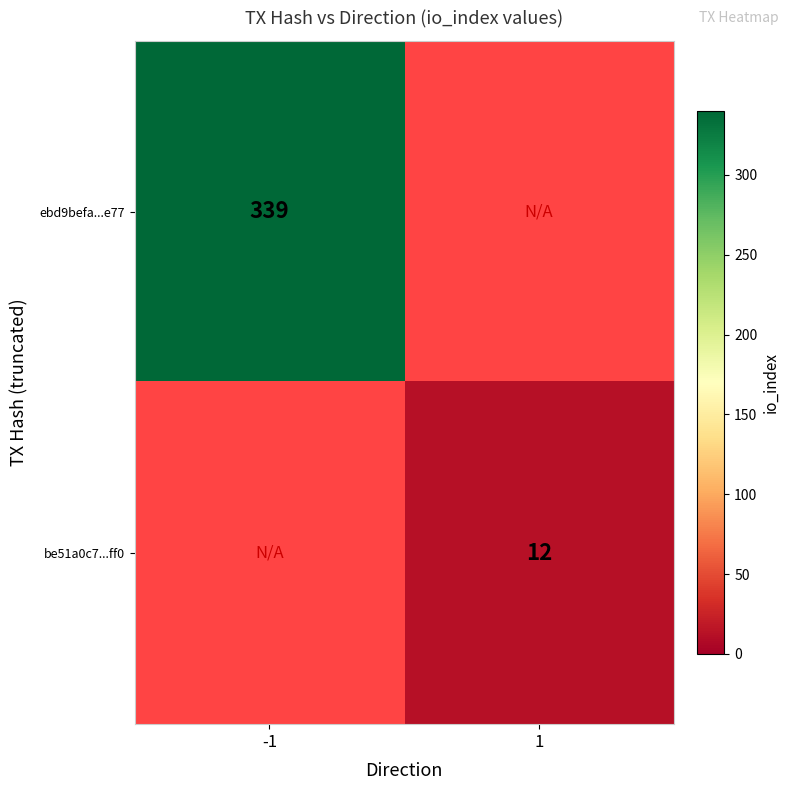

True or false: ebd9befa...e77 has a value of 540.3 at -1.

False